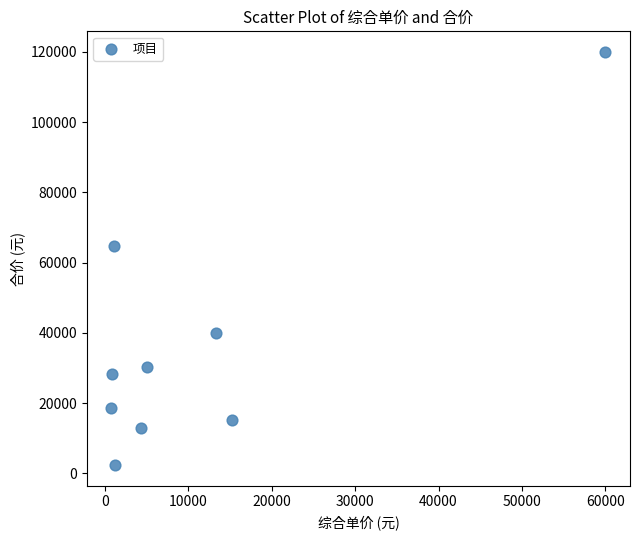

What is the average Y value?

36944.0